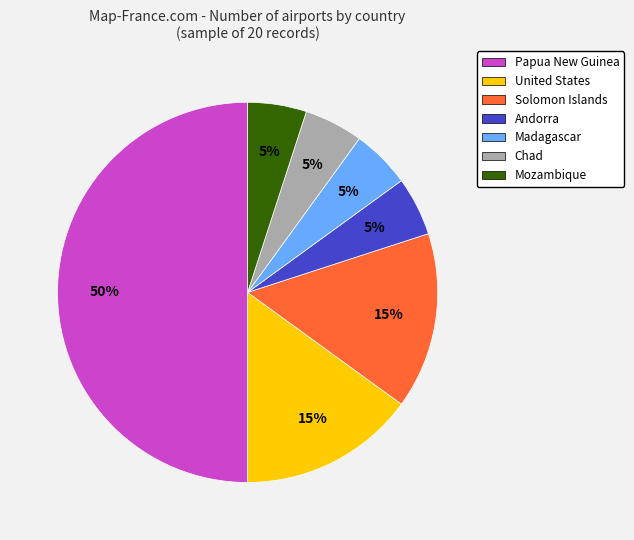

To the nearest percent, what is the difference between the largest and smallest slice percentages?

45%